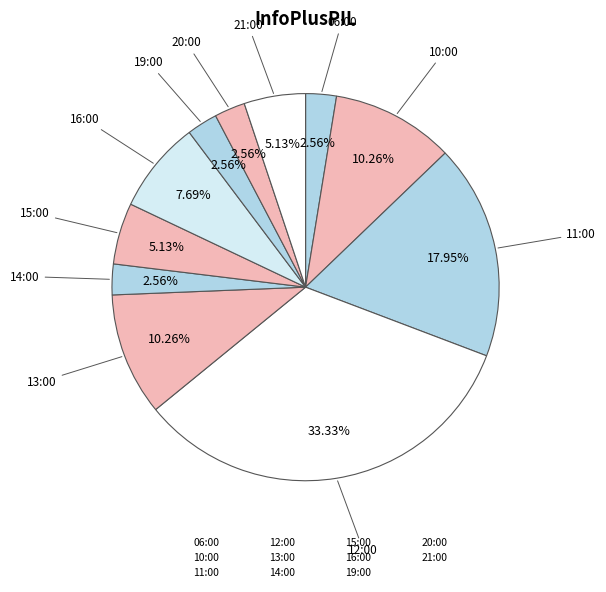

True or false: 12:00 accounts for 33% of the total.

True